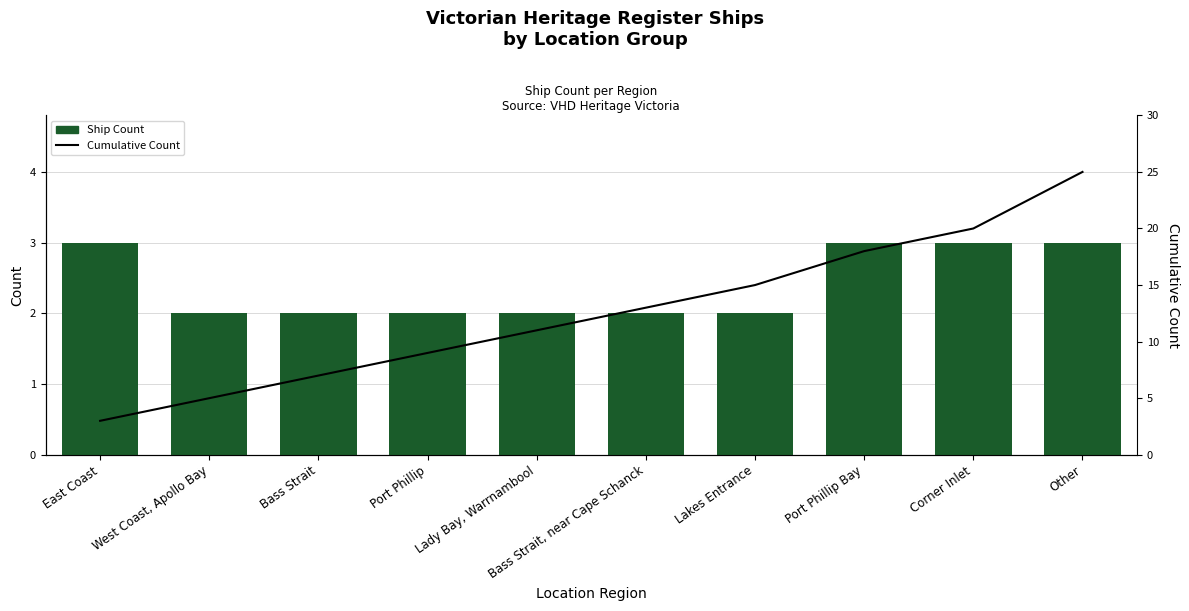

How many Ship Count values are between 2 and 3?

10